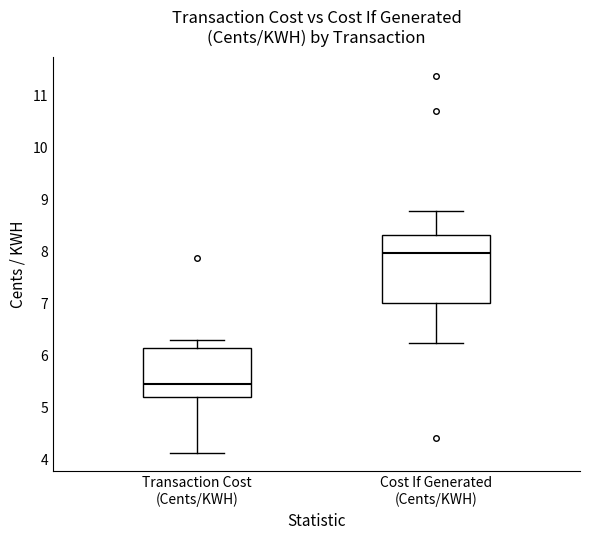

Reading left to right, transcribe this box plot: for each box, give where its median line is, the range the box spans, and where its two whiskers end, as read against the y-axis. The values are not printed on the chart, so give them approximately, as read against the axis.

Transaction Cost (Cents/KWH): median 5.5, box 5.2 to 6.1, whiskers 4.1 to 6.3
Cost If Generated (Cents/KWH): median 8.0, box 7.0 to 8.3, whiskers 6.2 to 8.8